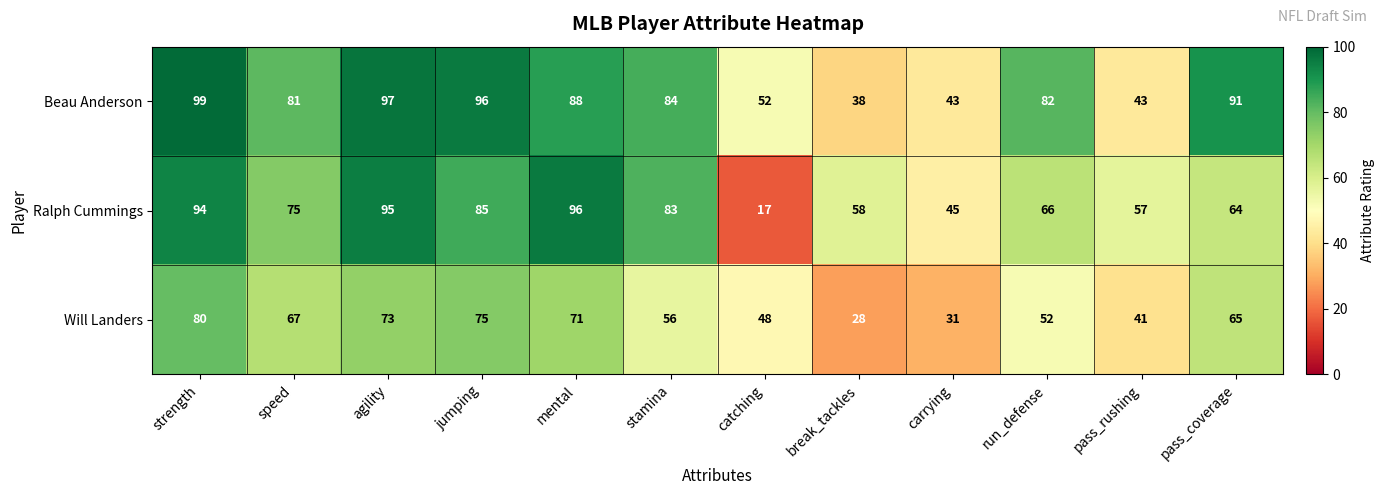

How many categories are shown in the chart?

12